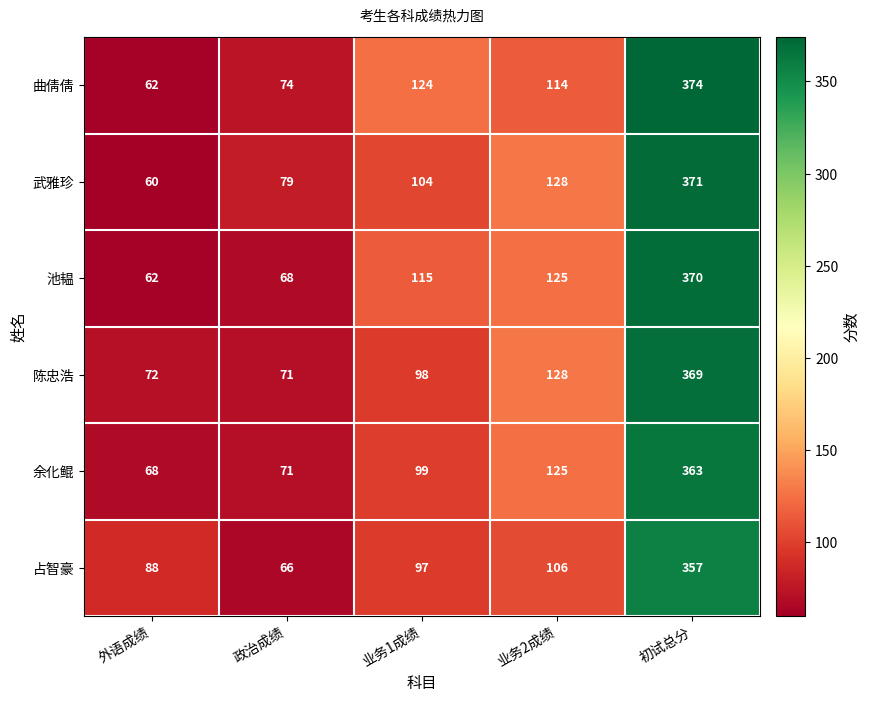

Which series has the largest total across all categories?

曲倩倩